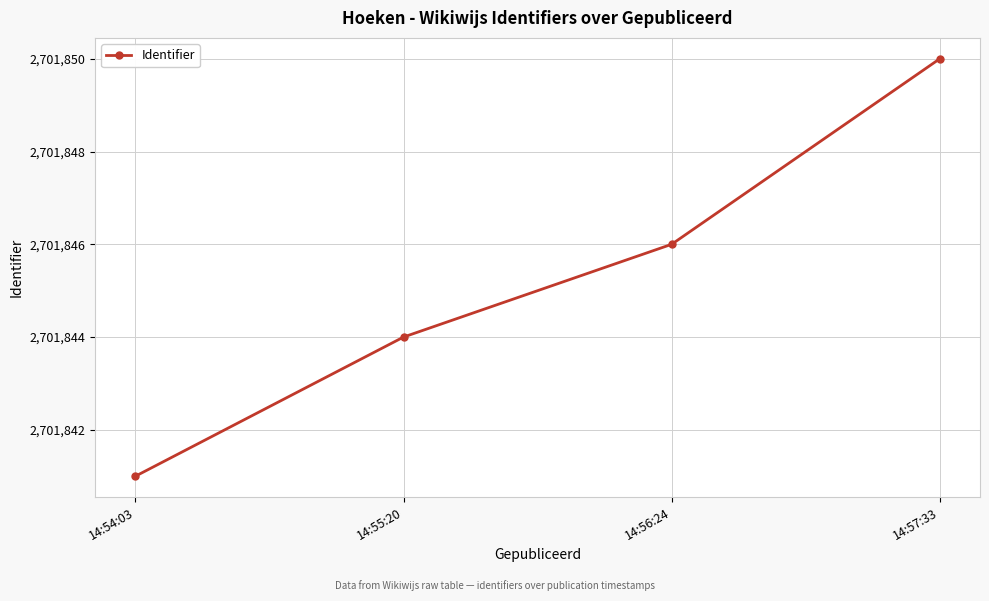

How many lines are shown in the chart?

1